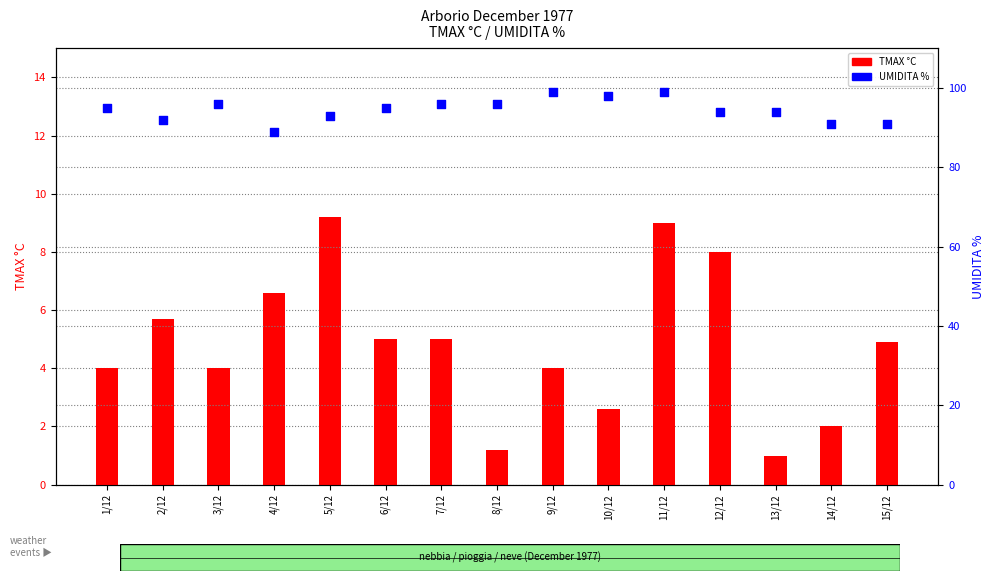

What is the total value across all series at 14/12?

93.0